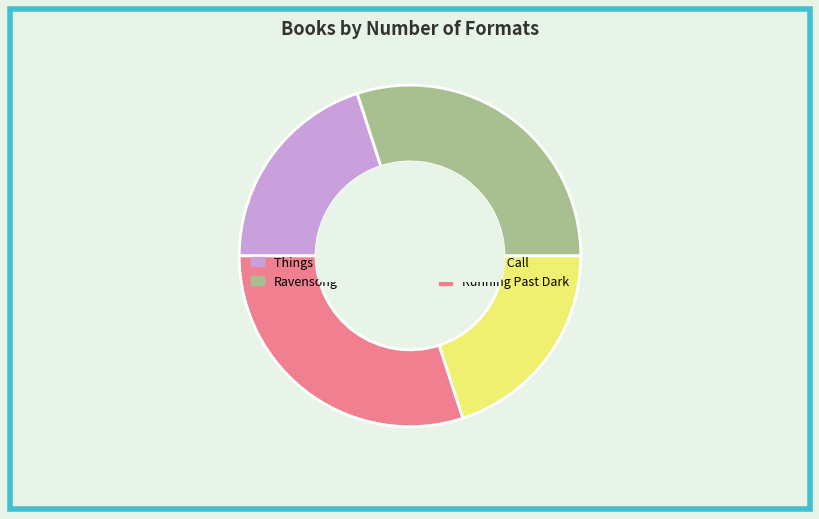

Does any single category account for the majority?

No